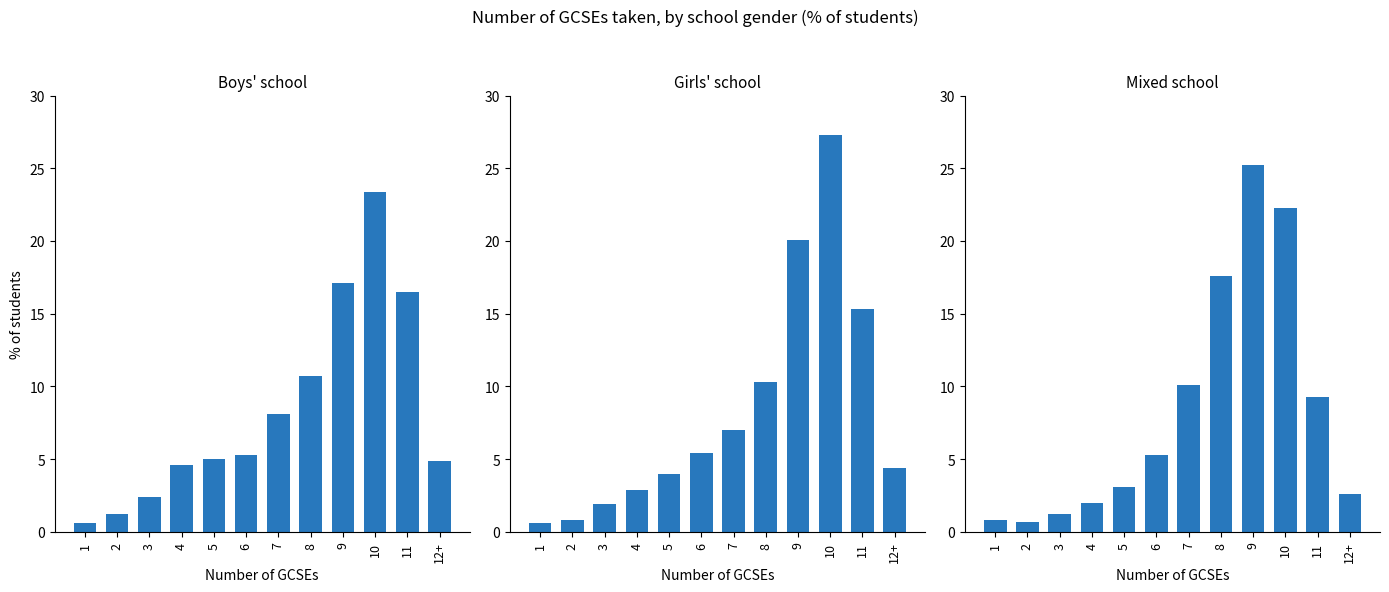

The value of Boys' school at 3 is 2.4. True or false?

True